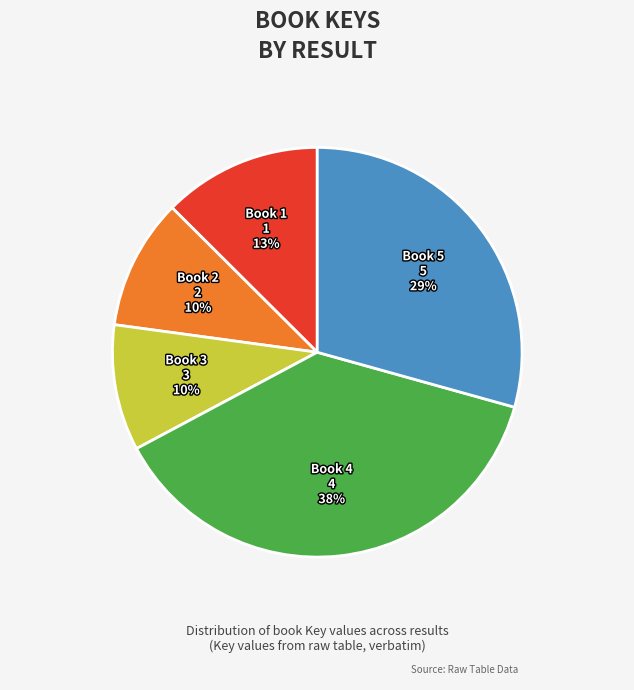

Is there a majority slice in this chart?

No